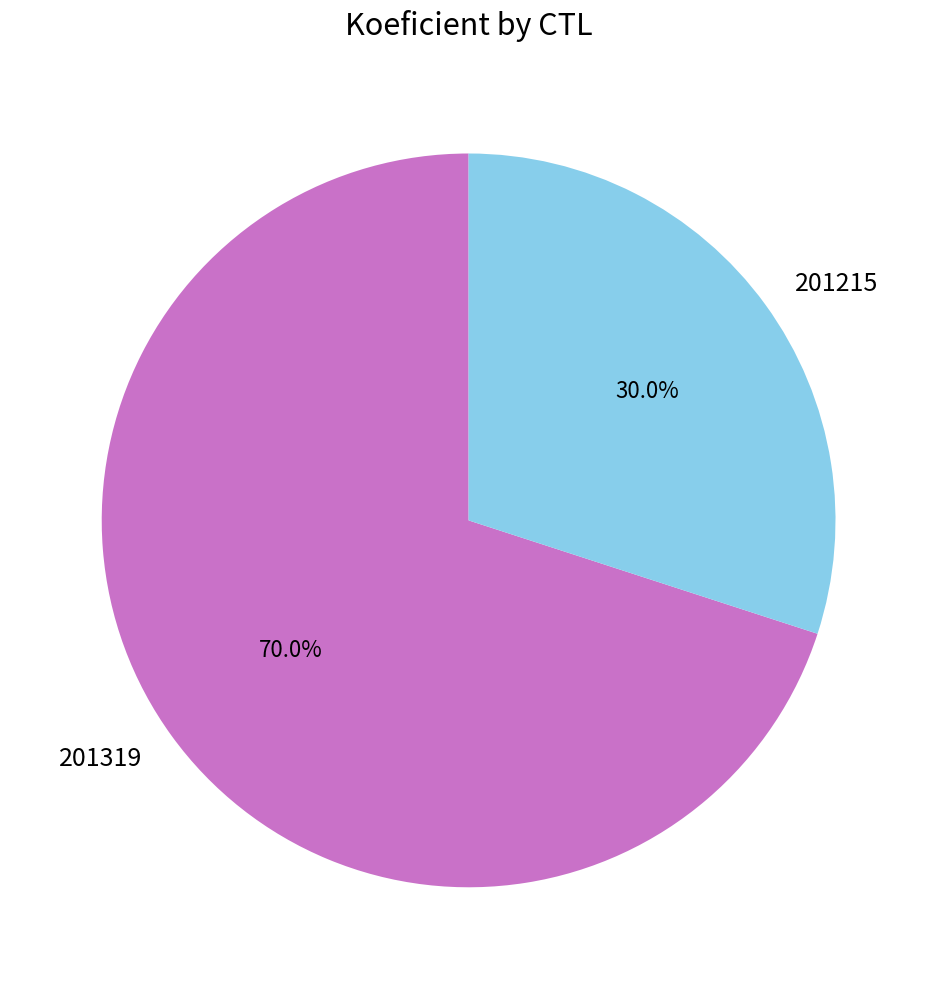

Between 201319 and 201215, which is larger?

201319